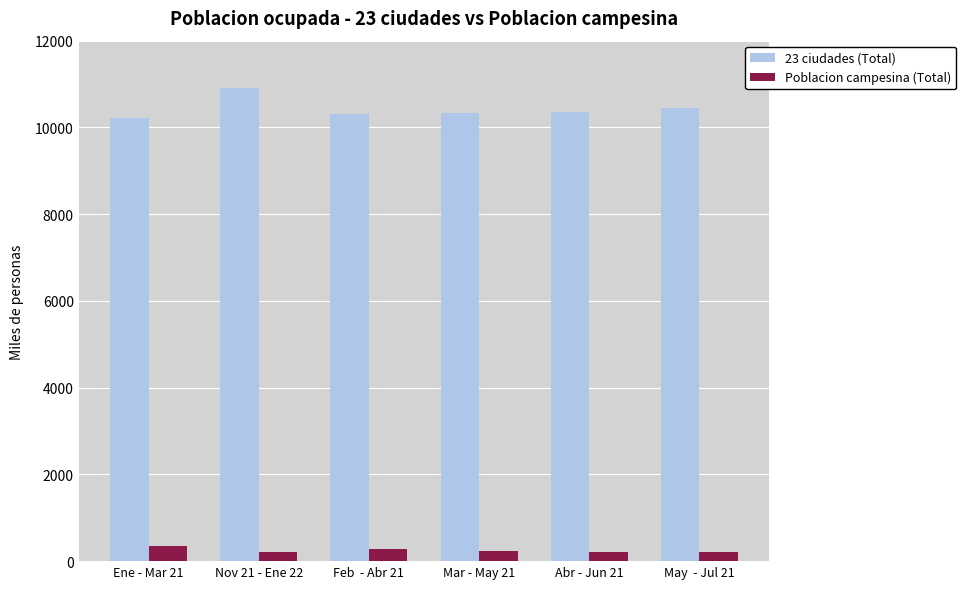

The value of 23 ciudades (Total) at Ene - Mar 21 is 13743.3. True or false?

False